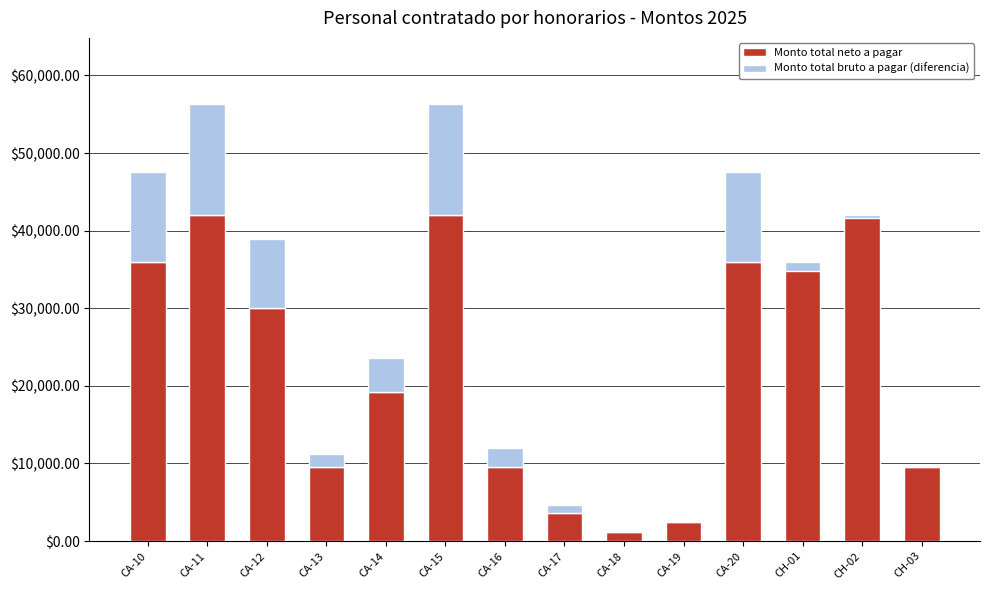

At how many categories does at least one series exceed 31466?

6